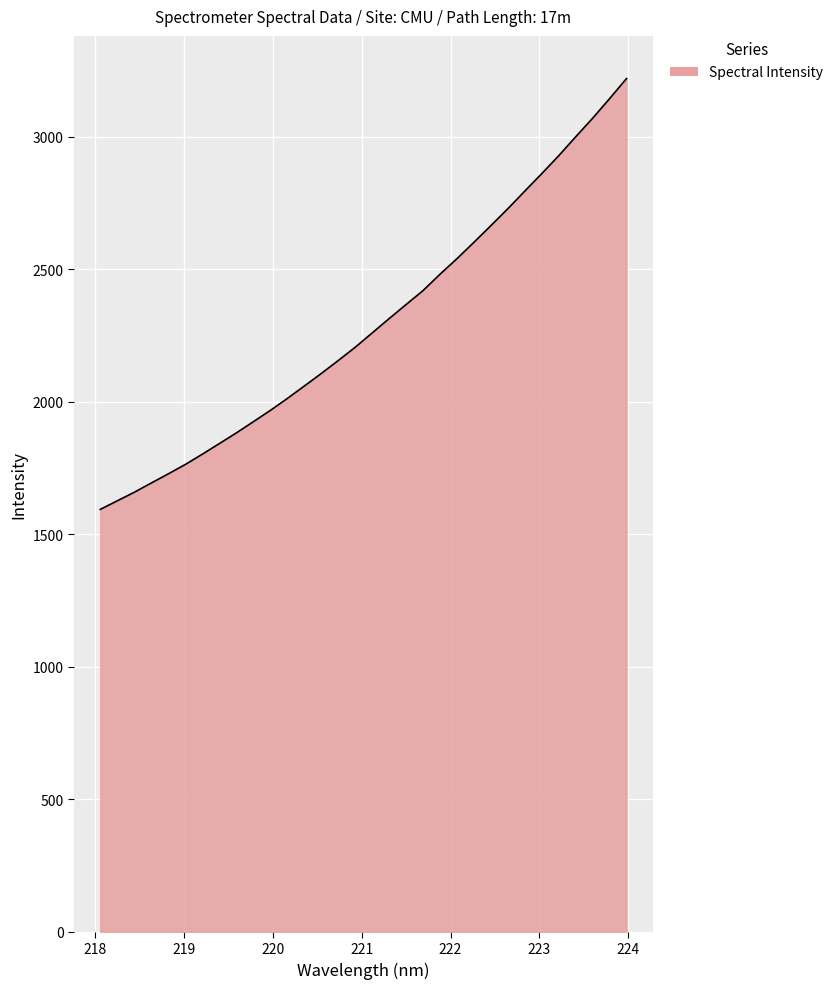

What is the greatest value displayed?

3219.0